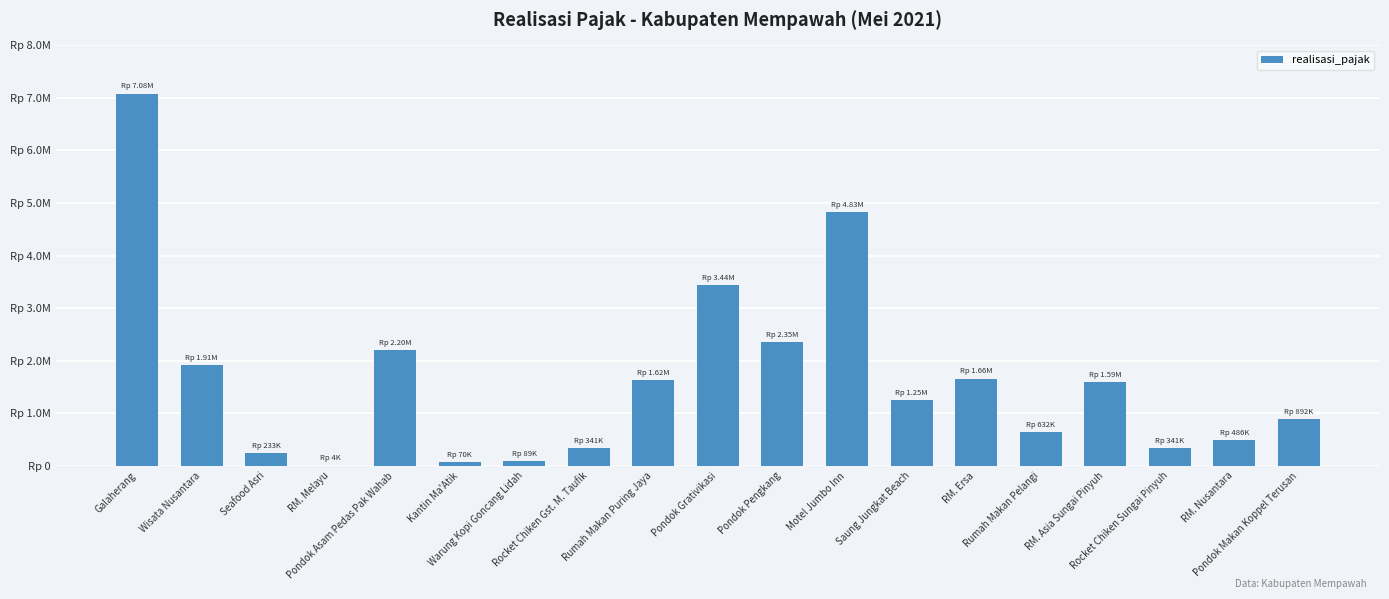

List the labels in order of value, smallest first.

RM. Melayu, Kantin Ma'Atik, Warung Kopi Goncang Lidah, Seafood Asri, Rocket Chiken Gst. M. Taufik, Rocket Chiken Sungai Pinyuh, RM. Nusantara, Rumah Makan Pelangi, Pondok Makan Koppel Terusan, Saung Jungkat Beach, RM. Asia Sungai Pinyuh, Rumah Makan Puring Jaya, RM. Ersa, Wisata Nusantara, Pondok Asam Pedas Pak Wahab, Pondok Pengkang, Pondok Grativikasi, Motel Jumbo Inn, Galaherang